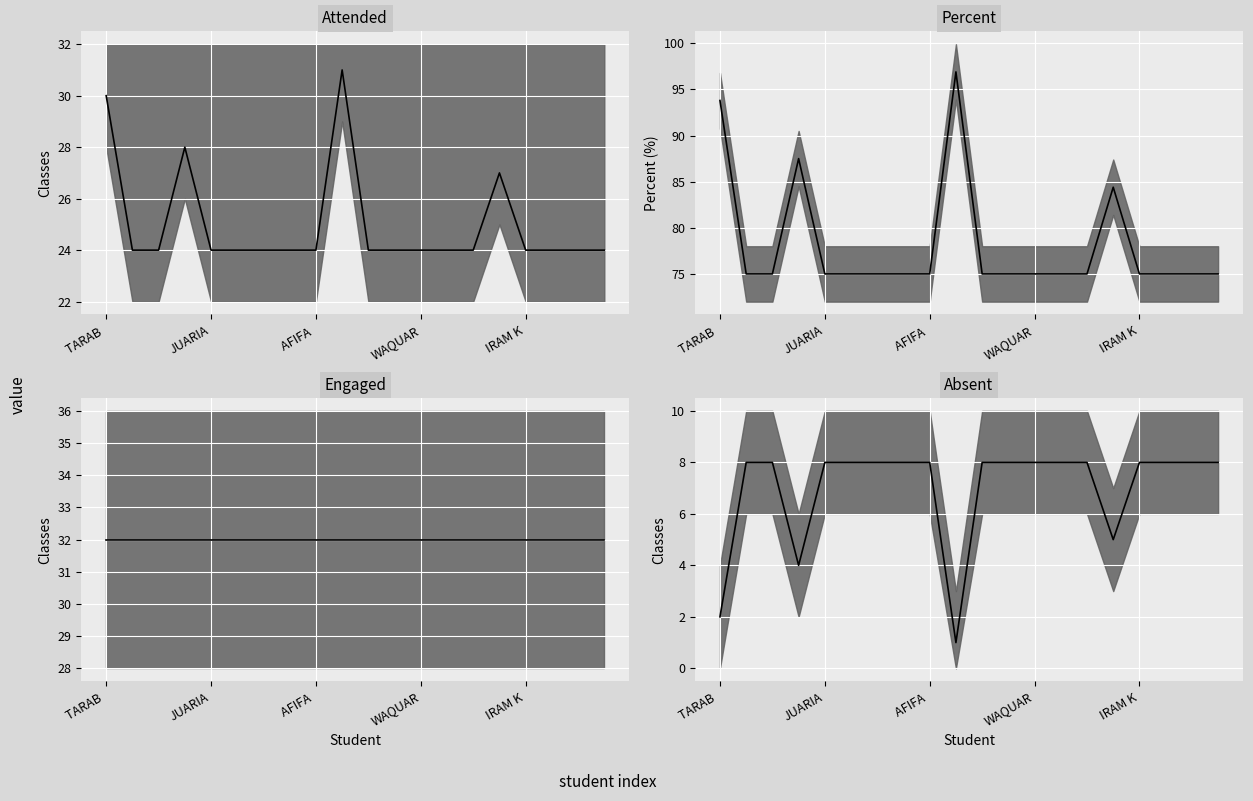

True or false: Attended has a value of 34.4 at MOHAMMAD YASIR E AZAM.

False